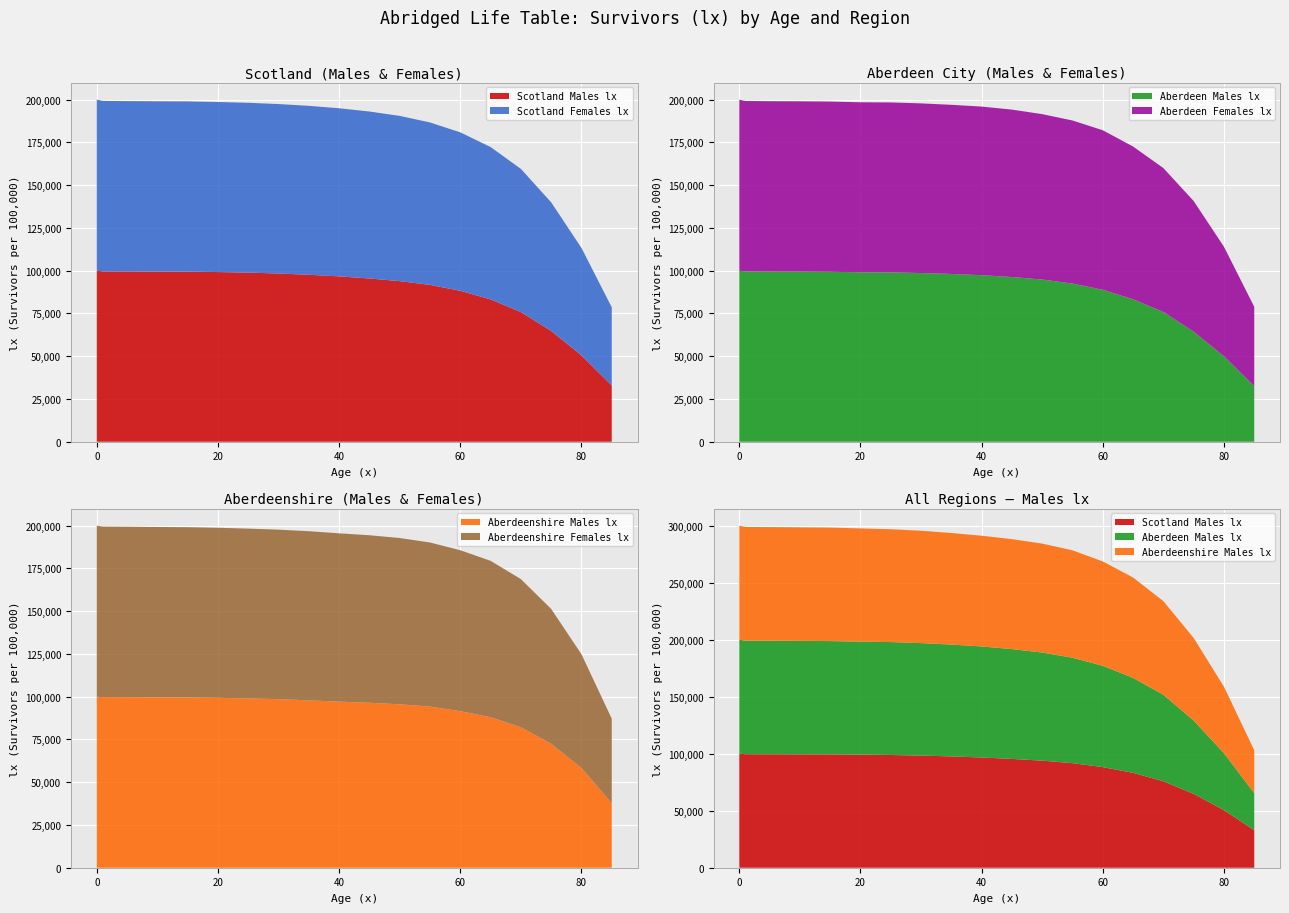

Reading left to right, extract all data points from this chart.

Scotland Males lx: 100000	99591	99525	99472	99416	99204	98869	98355	97620	96677	95437	93888	91695	88241	83211	75815	64755	50469	32900
Scotland Females lx: 100000	99685	99623	99589	99553	99429	99299	99078	98770	98292	97628	96619	94987	92643	89093	83720	75241	62832	45689
Aberdeen Males lx: 100000	99575	99493	99459	99355	99071	99028	98627	98094	97376	96303	94828	92466	88854	83283	75870	64308	49992	32468
Aberdeen Females lx: 100000	99631	99602	99567	99530	99405	99350	99197	98888	98579	97879	96709	95352	93257	89318	84129	76436	64017	46411
Aberdeenshire Males lx: 100000	99750	99729	99597	99532	99323	98970	98553	97861	97104	96452	95554	94214	91531	88022	82118	72459	58280	37681
Aberdeenshire Females lx: 100000	99711	99645	99622	99575	99440	99306	99112	98896	98409	97944	97223	95941	94102	91416	86648	78863	66560	49475